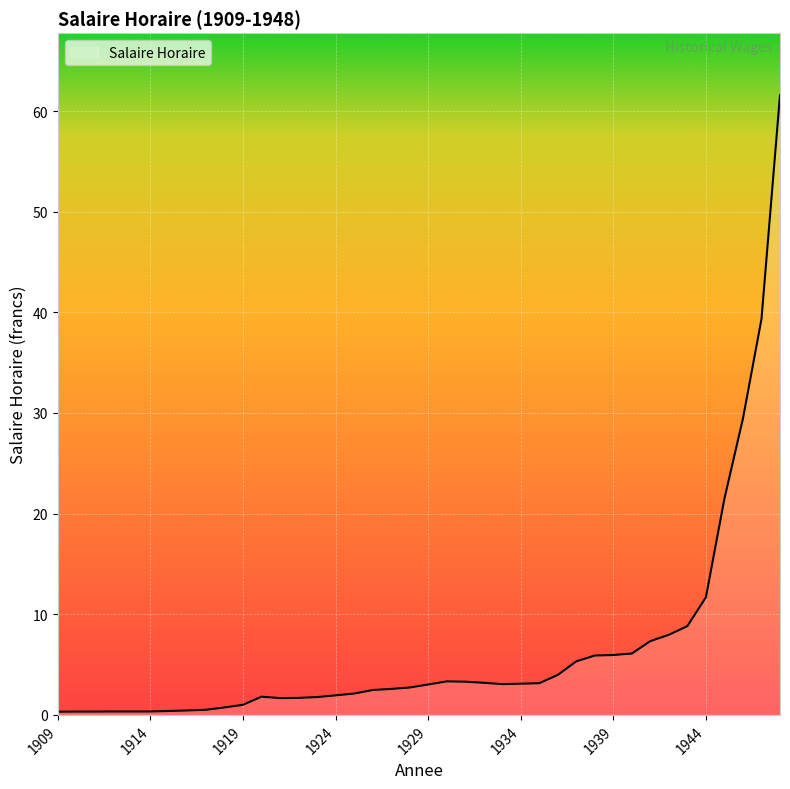

What is the greatest value displayed?

61.6